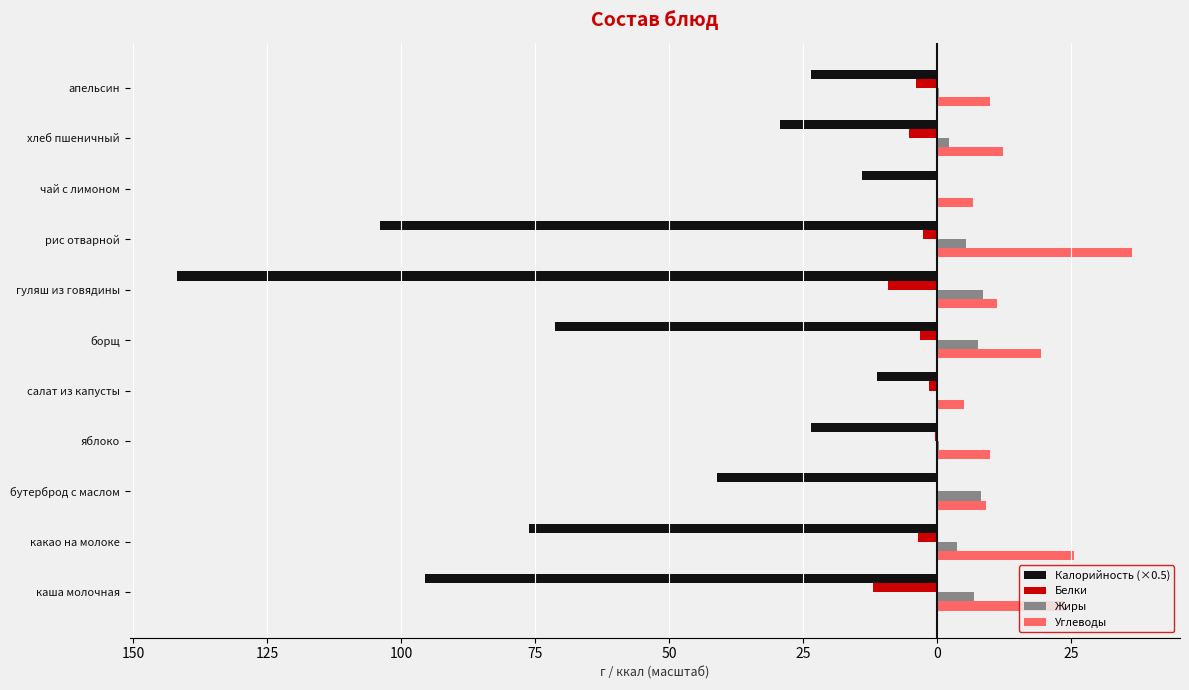

What are all the series names shown in the legend?

Калорийность (×0.5), Белки, Жиры, Углеводы